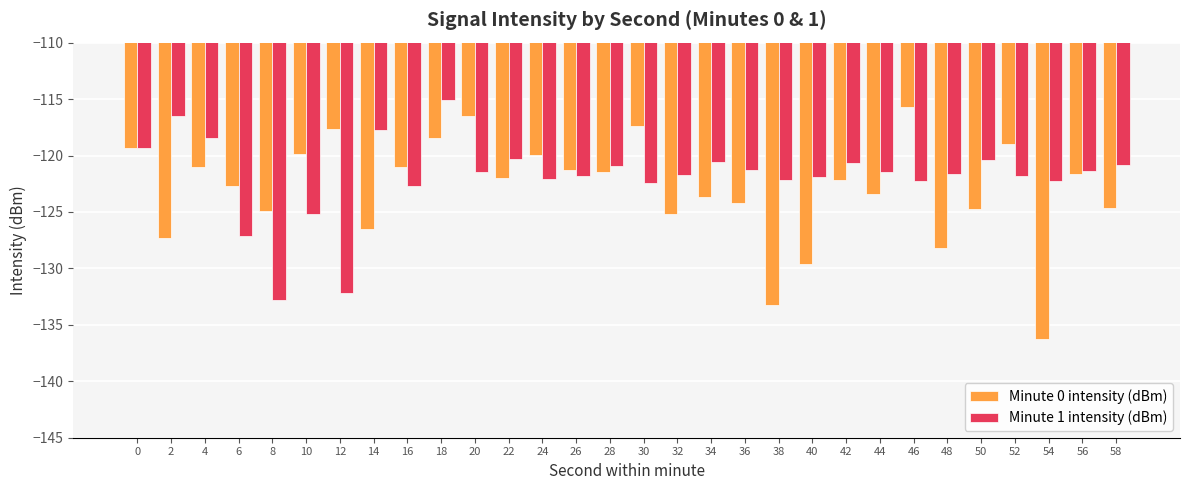

Rank the series at 18 from highest to lowest value.

Minute 1 intensity (dBm), Minute 0 intensity (dBm)